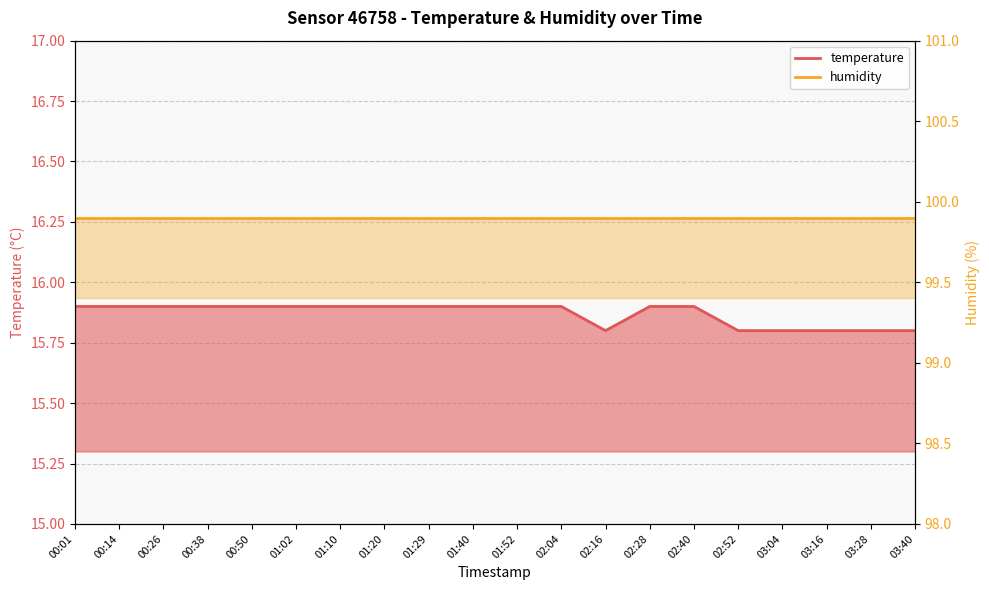

What is the label of the 13th point from the left?

02:16